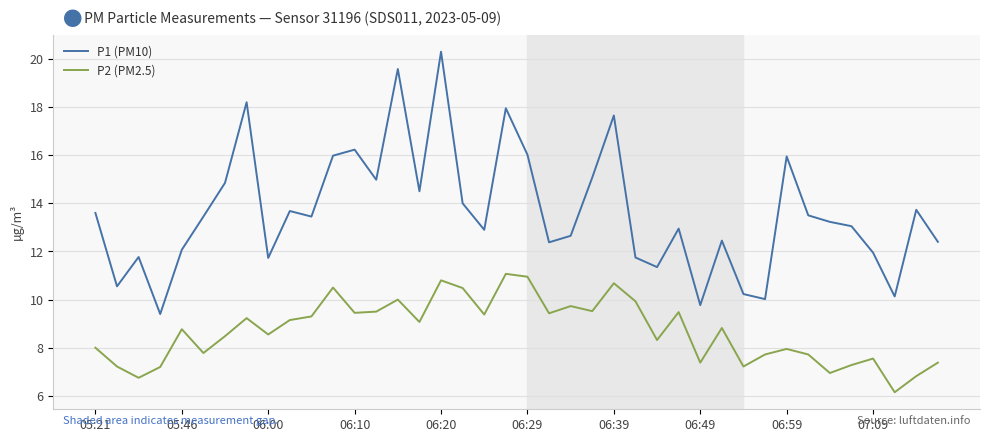

True or false: P2 (PM2.5) and P1 (PM10) intersect in this chart.

False